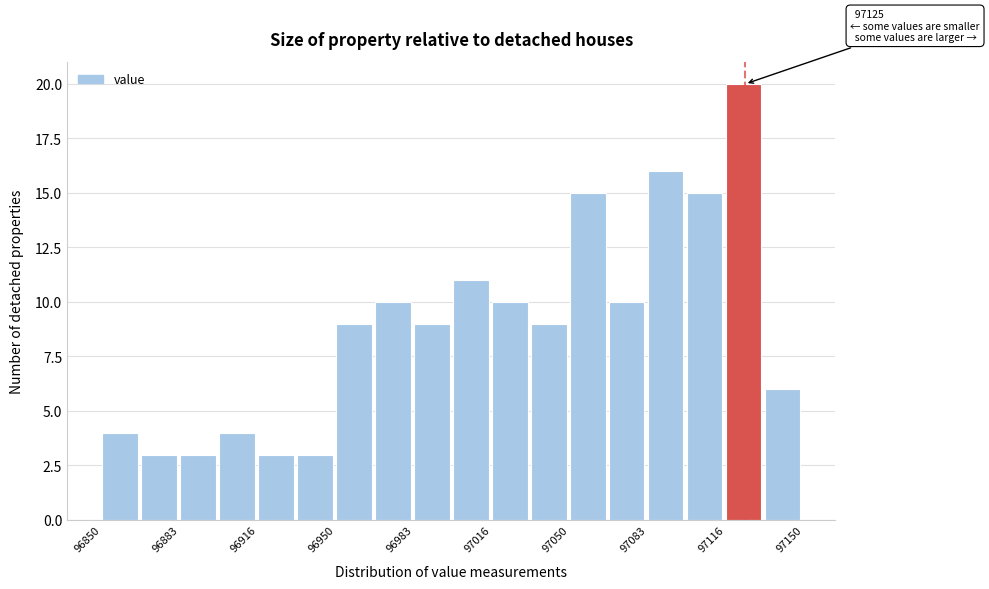

Around what value on the x-axis is the tallest bar? Give the approximate position of its centre, as read against the axis.

97125